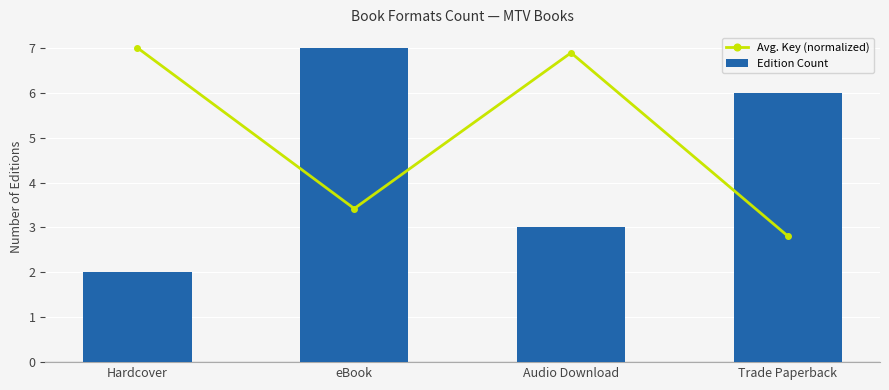

At which category is the sum across all series the highest?

eBook